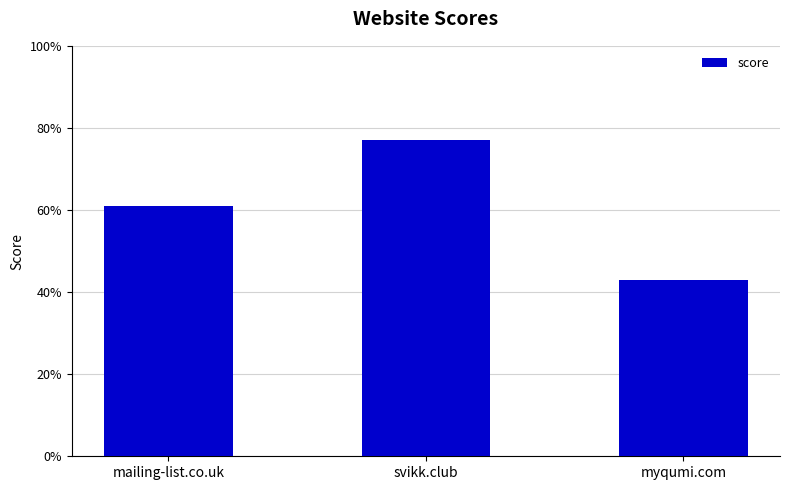

How many data points are less than 61?

1